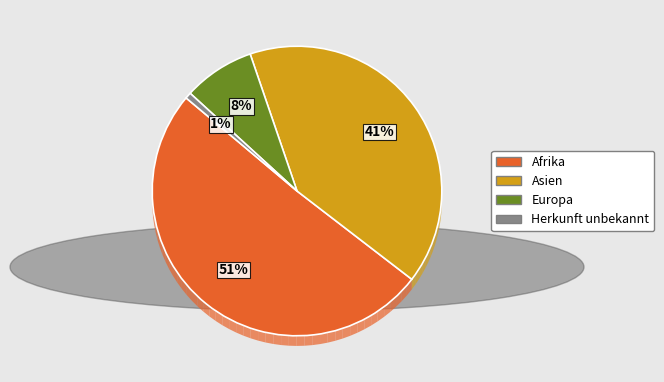

What percentage is NOT represented by Herkunft unbekannt?

99.3%